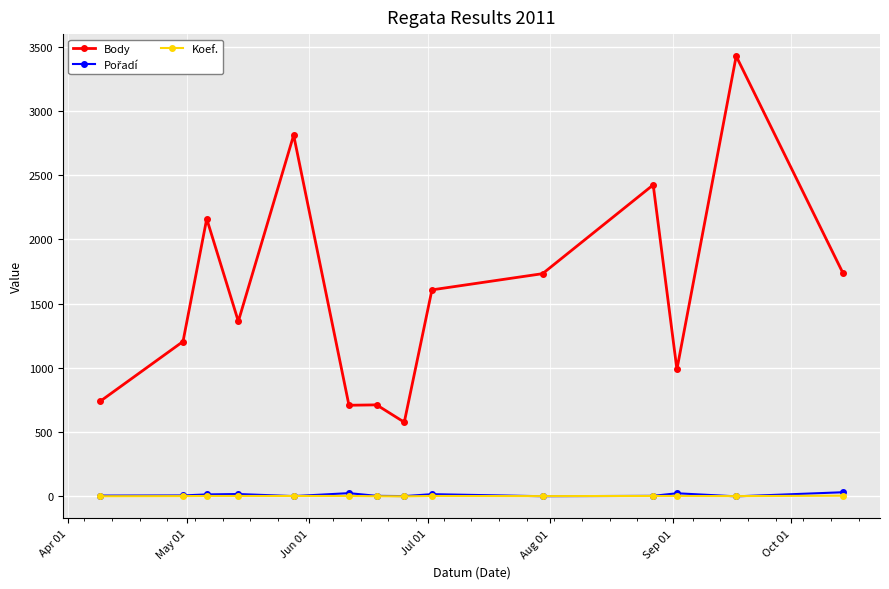

At how many categories does at least one series exceed 308?

14